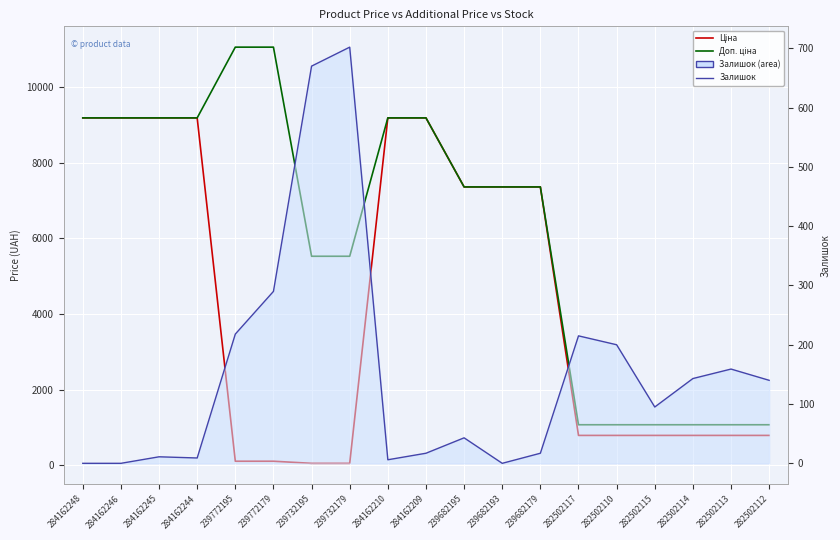

Is it true that Доп. ціна equals 7360.2 at 239682195?

True